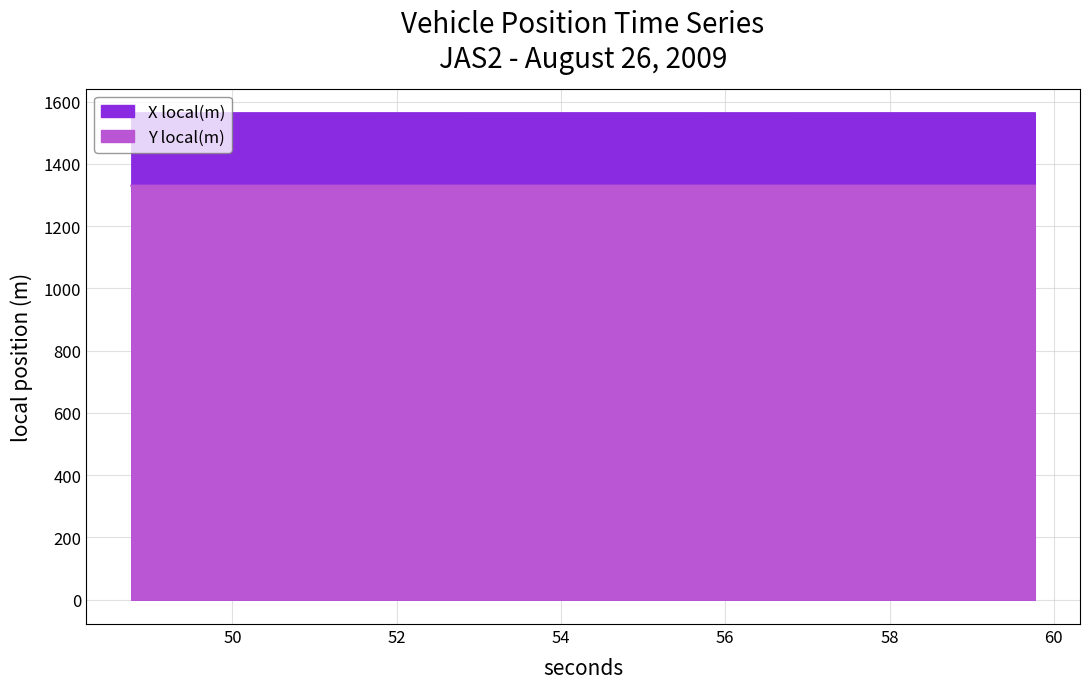

Count the number of categories in the chart.

12